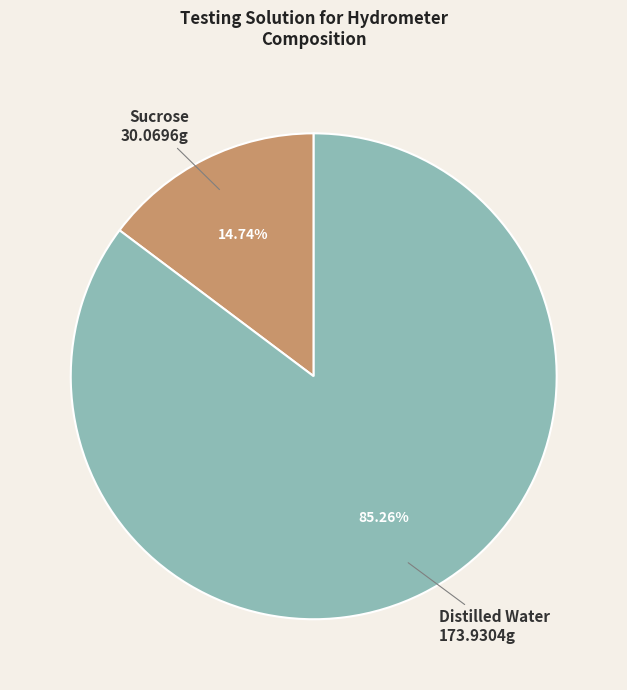

Which category has the smallest portion of the pie?

Sucrose